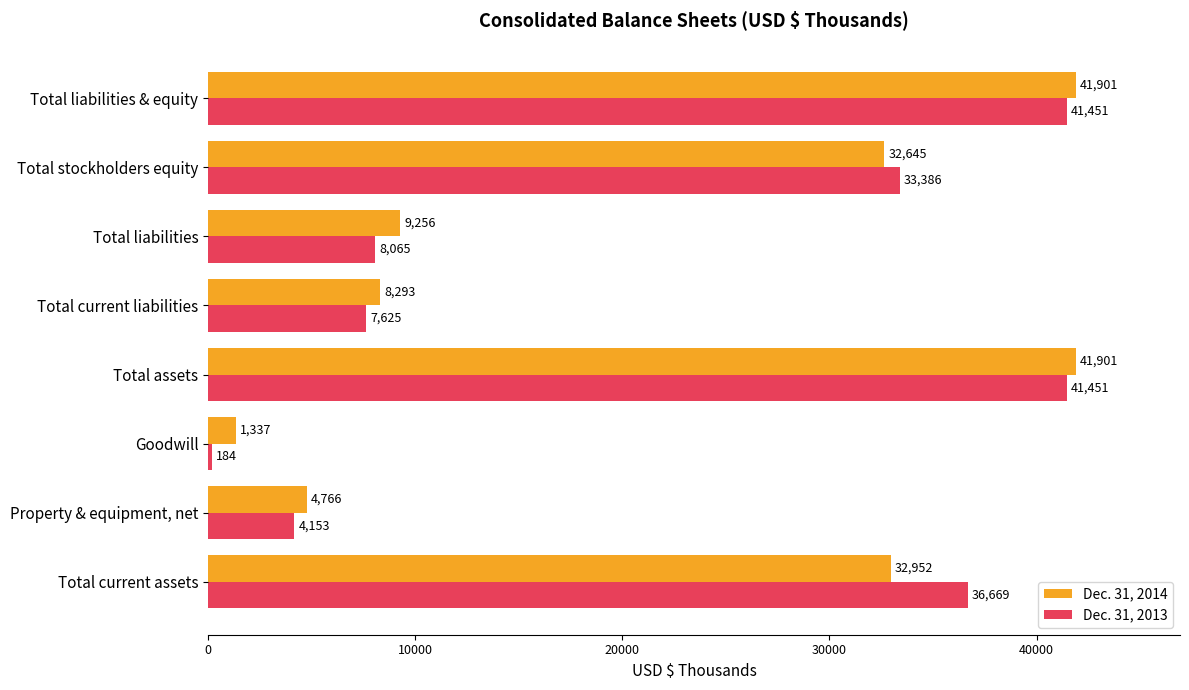

What is the maximum value shown in the chart?

41901